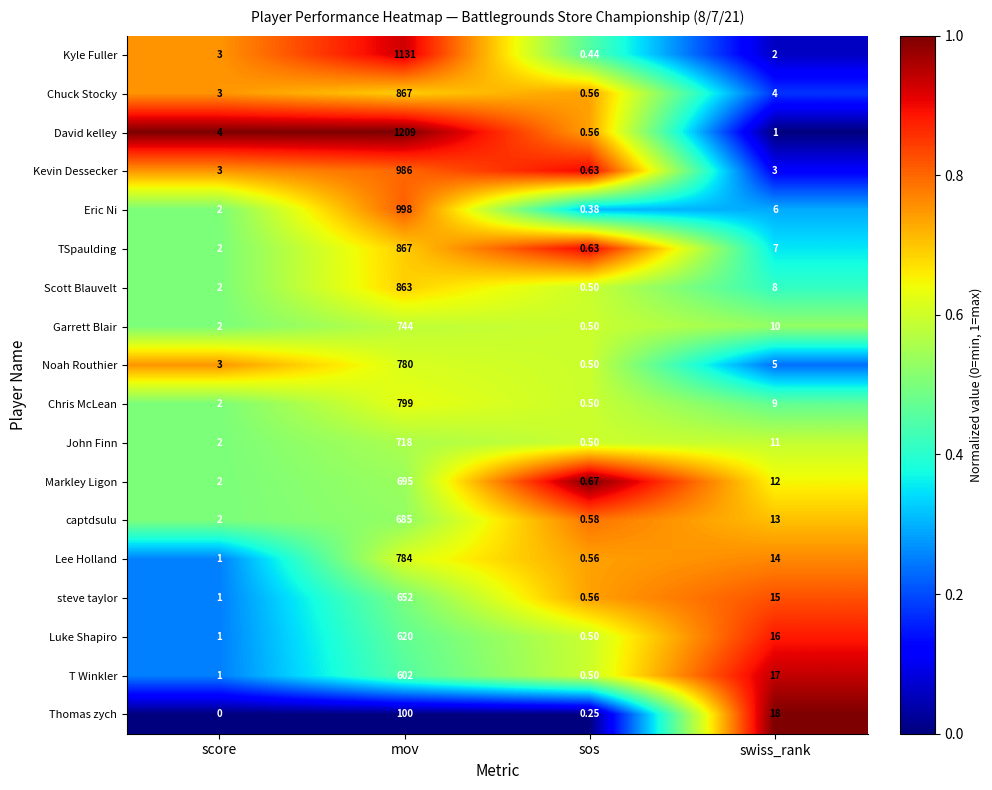

What is the maximum value shown in the chart?

1209.0